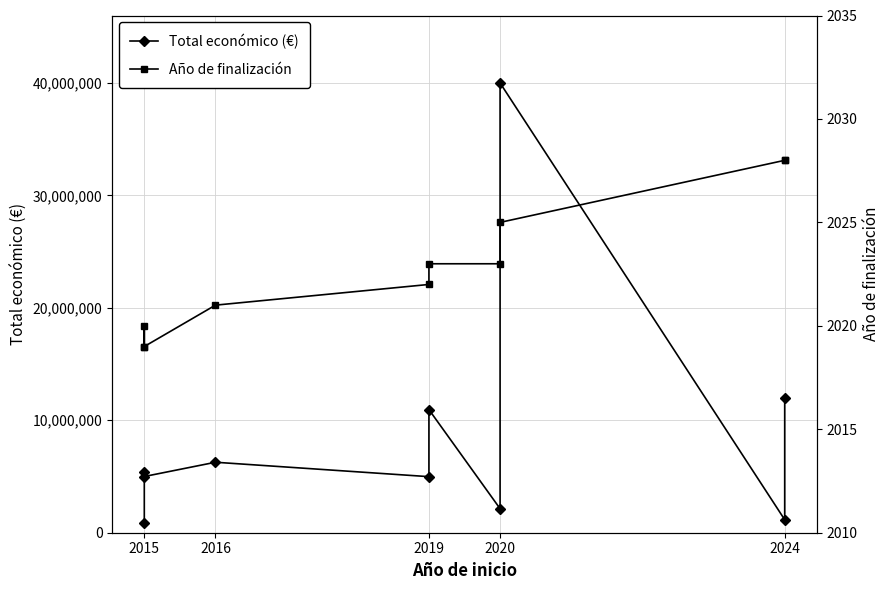

True or false: Total económico (€) and Año de finalización intersect in this chart.

False